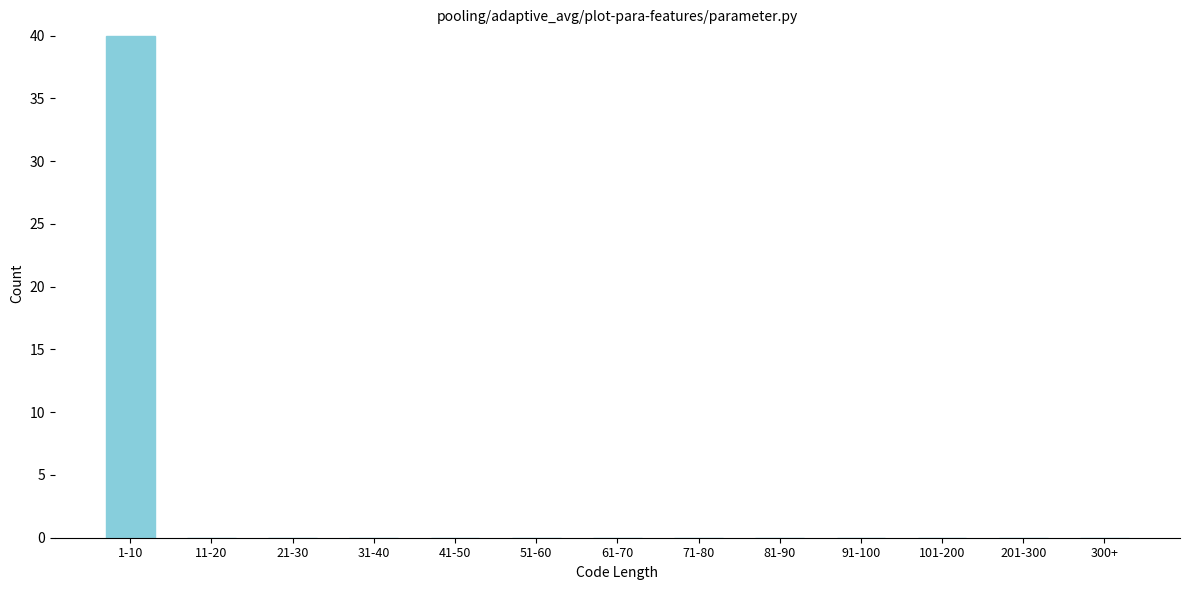

Reading left to right, what are all the values shown in this chart?

1-10=40	11-20=0	21-30=0	31-40=0	41-50=0	51-60=0	61-70=0	71-80=0	81-90=0	91-100=0	101-200=0	201-300=0	300+=0